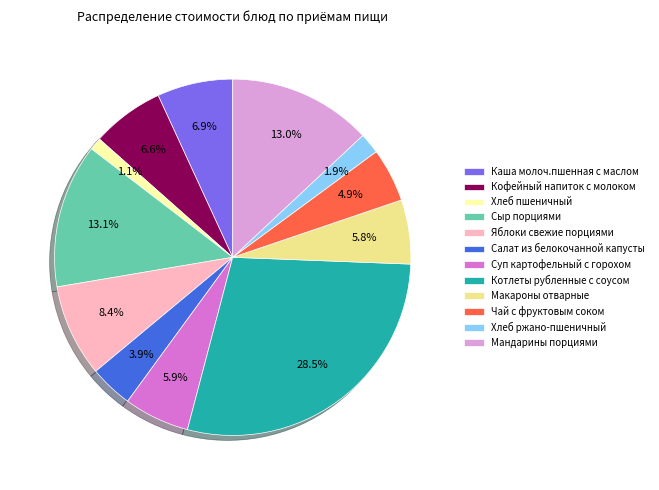

How many segments does this pie chart have?

12